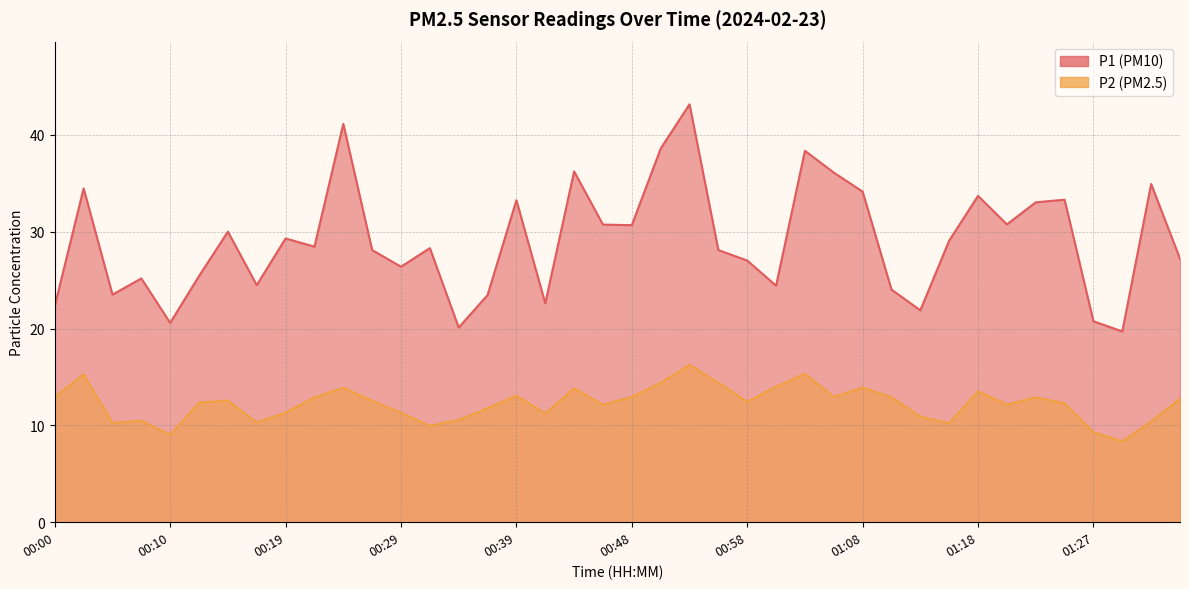

What is the difference between the maximum and minimum values in the P2 series?

7.9